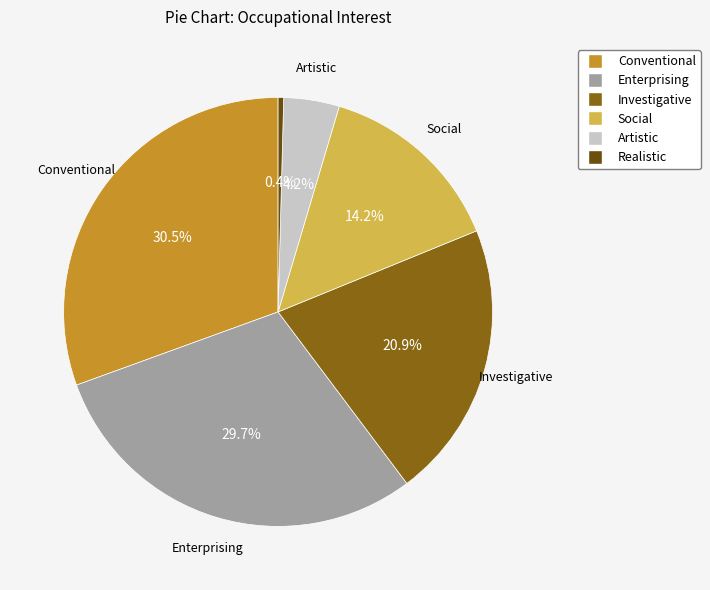

What percentage is the Social slice, to the nearest percent?

14%